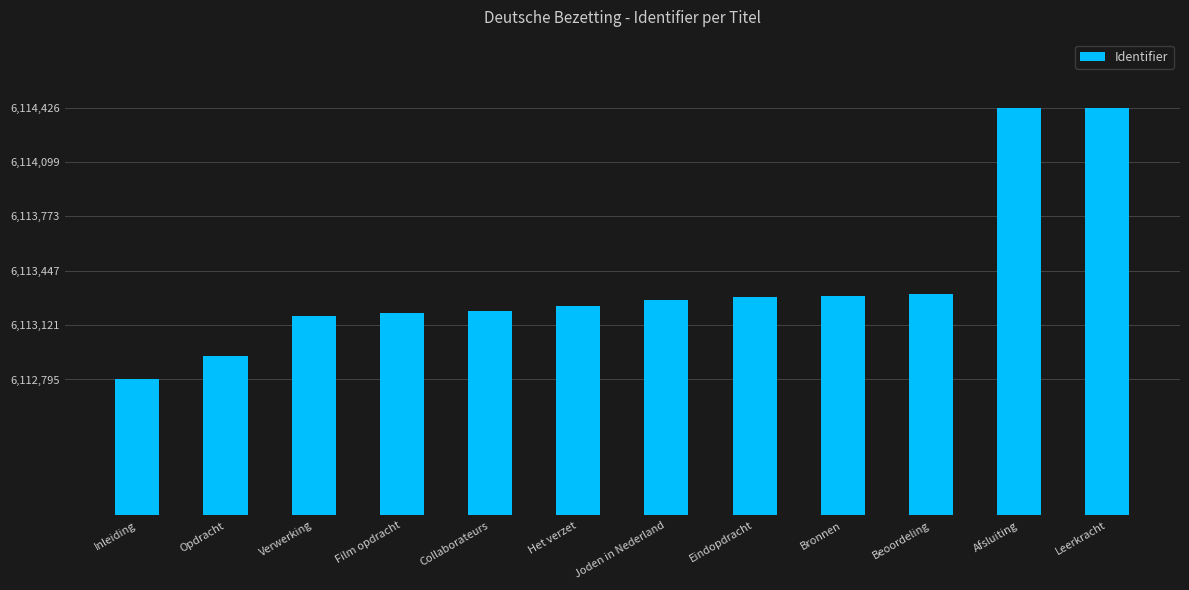

Count the number of data series in this chart.

1